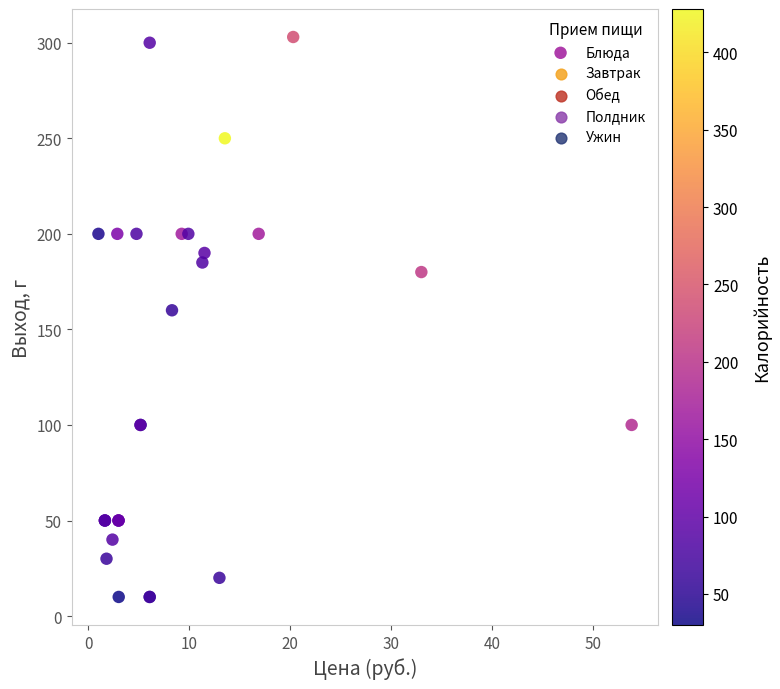

What Y value in the scatter plot is closest to 156?

160